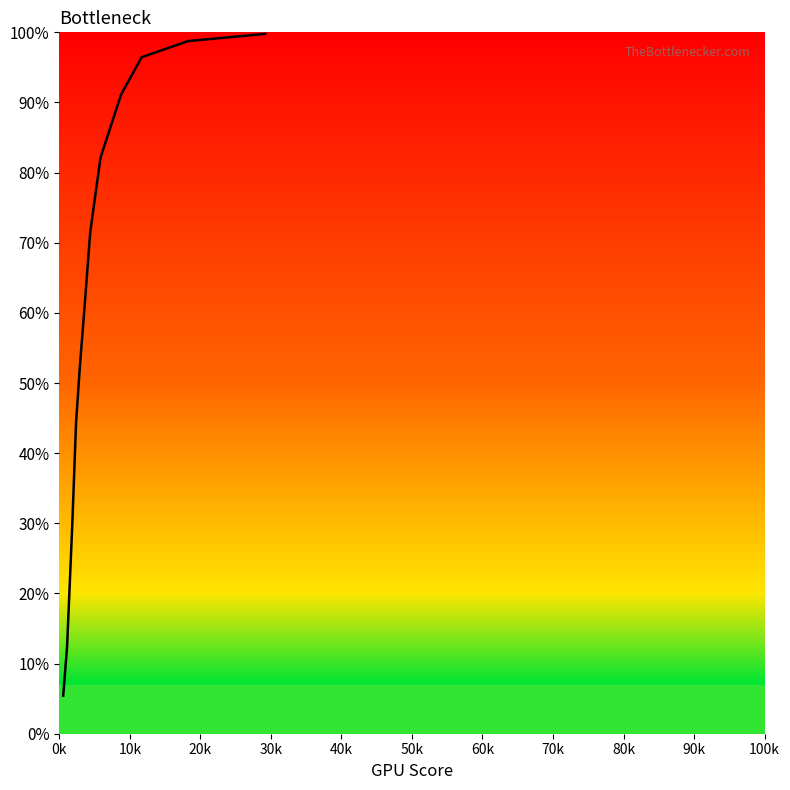

Does the chart display data point markers on the line(s)?

No